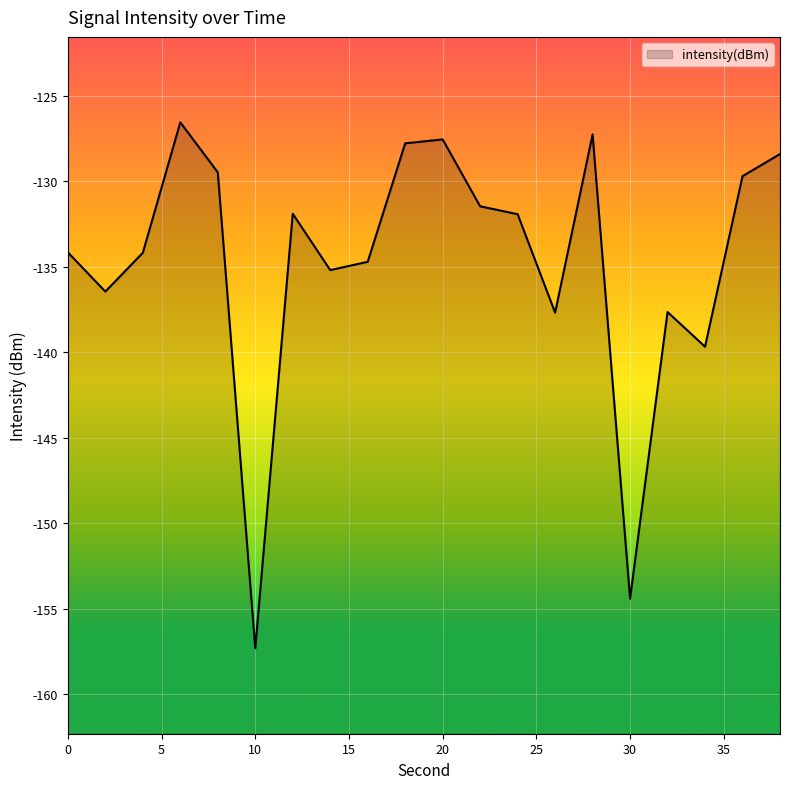

Reading right to left, list all the values displayed in this chart.

-128.4	-129.7	-139.7	-137.6	-154.4	-127.2	-137.7	-131.9	-131.5	-127.5	-127.8	-134.7	-135.2	-131.9	-157.3	-129.5	-126.5	-134.2	-136.4	-134.2